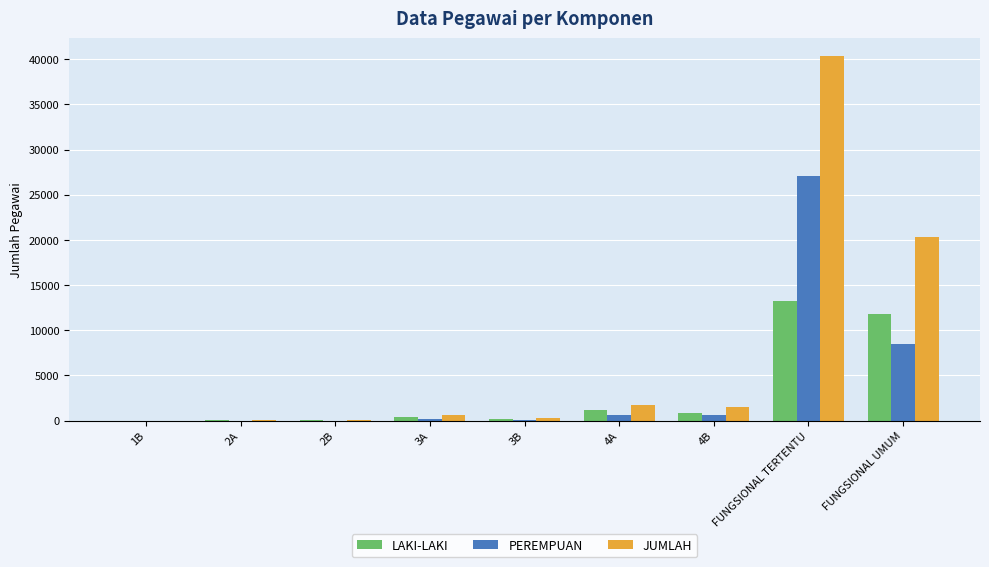

Where is PEREMPUAN nearest to the value 13547?

FUNGSIONAL UMUM